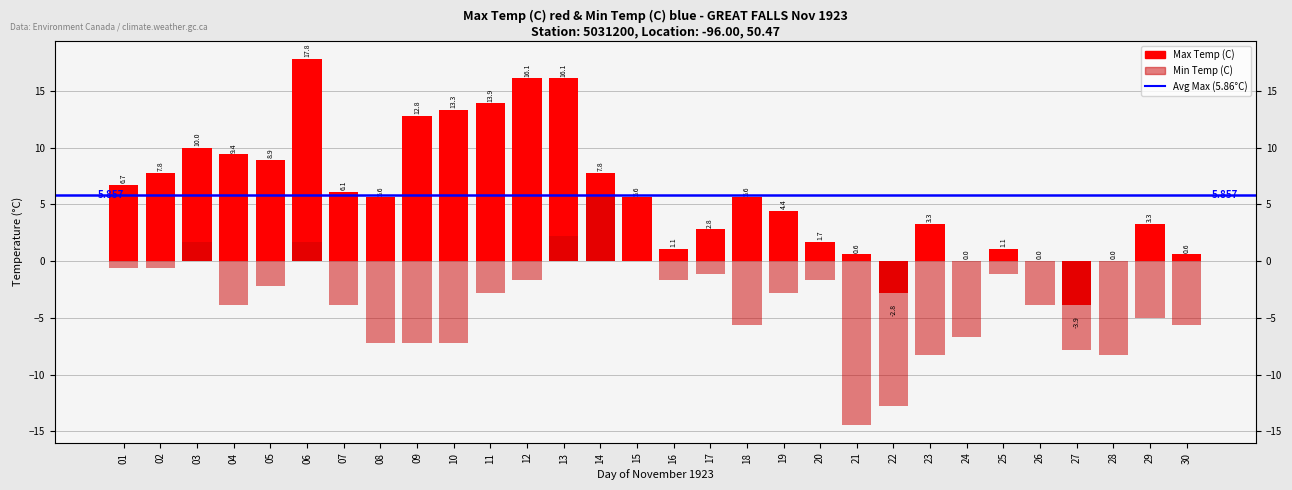

How many values in Min Temp (C) are below zero?

25